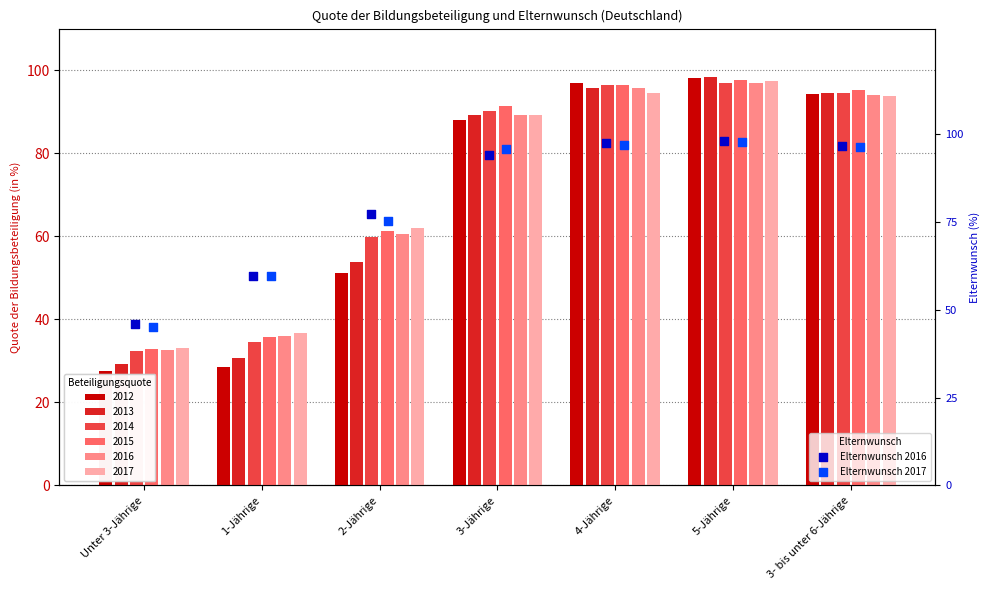

Is the value of Elternwunsch 2016 at 3-Jährige greater than the value of Elternwunsch 2017 at 3- bis unter 6-Jährige?

No